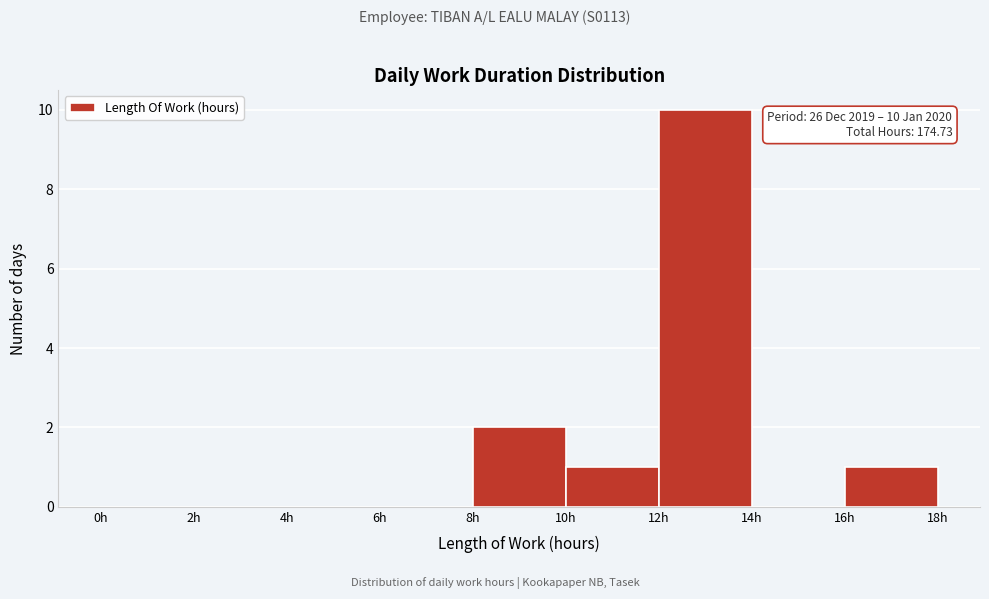

Over which range of the x-axis is the bar tallest?

12 to 14